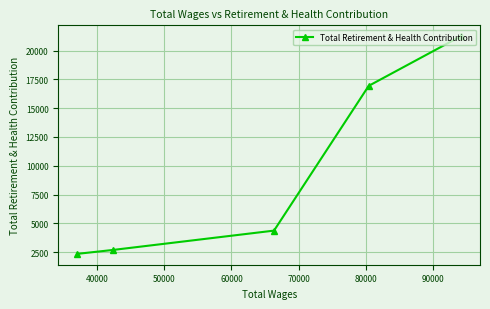

Reading left to right, list all the values displayed in this chart.

2347	2685	4365	16942	21255